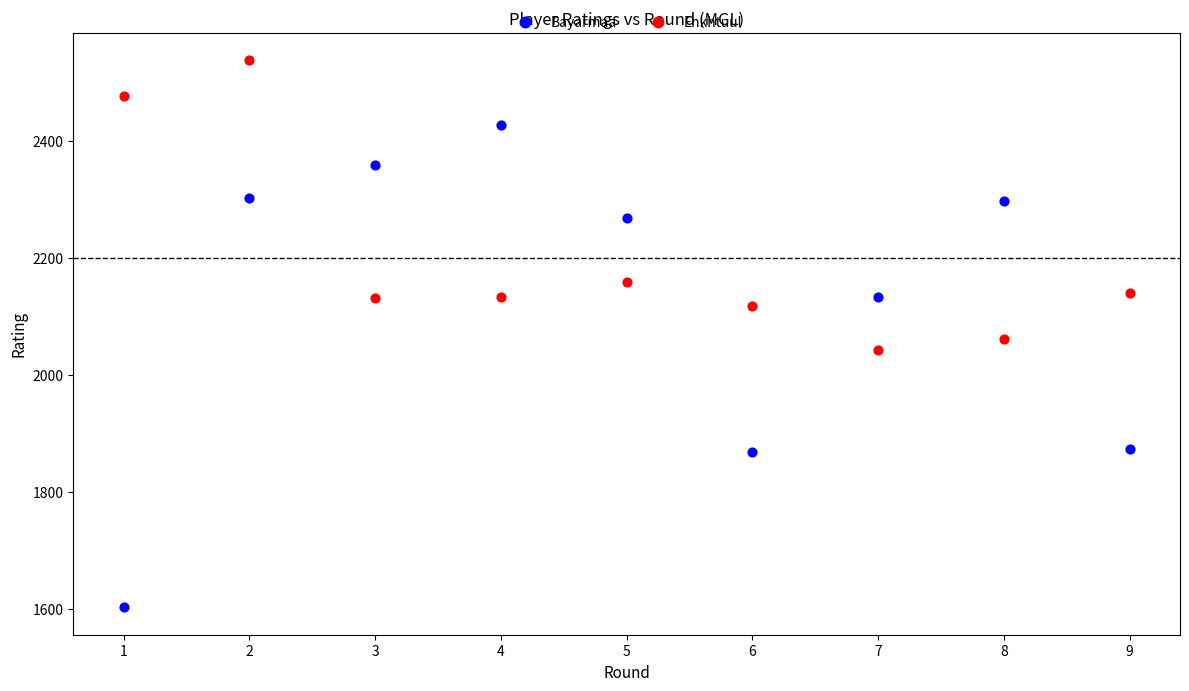

Across all data points, what is the range of X values (max minus min)?

8